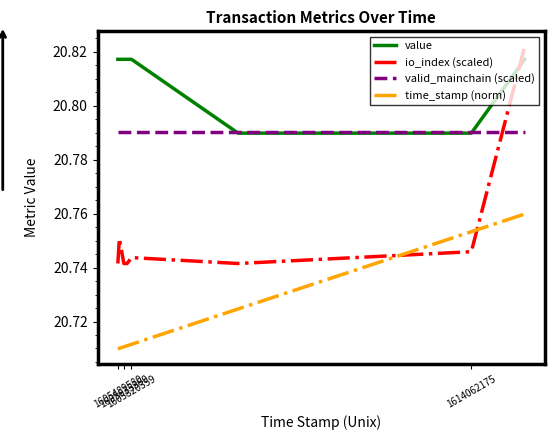

Count the io_index (scaled) values in the range 20 to 21.

8